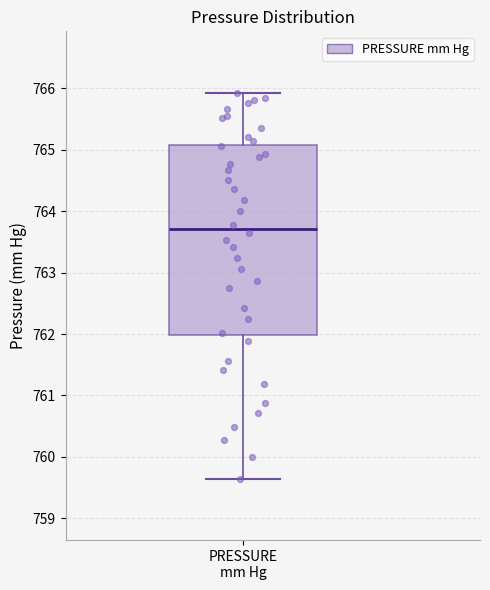

Transcribe this box plot: give where the median line is, the range the box spans, and where the two whiskers end, as read against the y-axis. The values are not printed on the chart, so give them approximately, as read against the axis.

median 763.7, box 762.0 to 765.1, whiskers 759.6 to 765.9